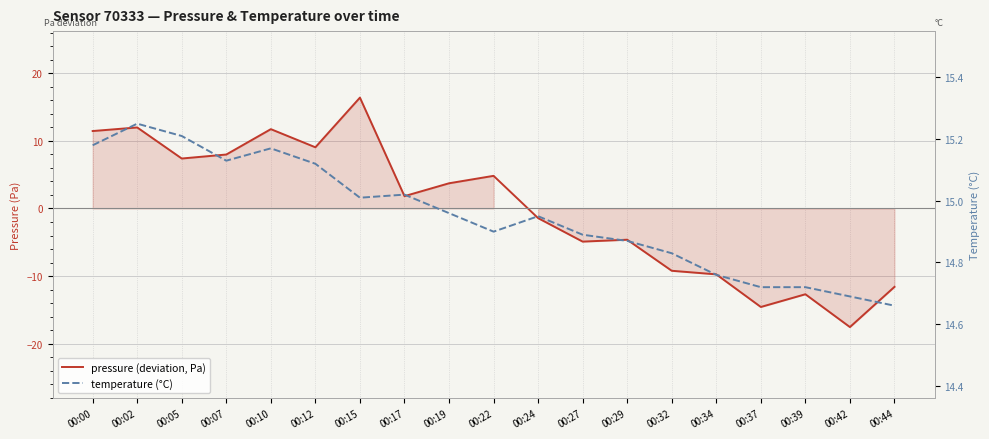

Which category has the highest value in the pressure (deviation, Pa) series?

00:15